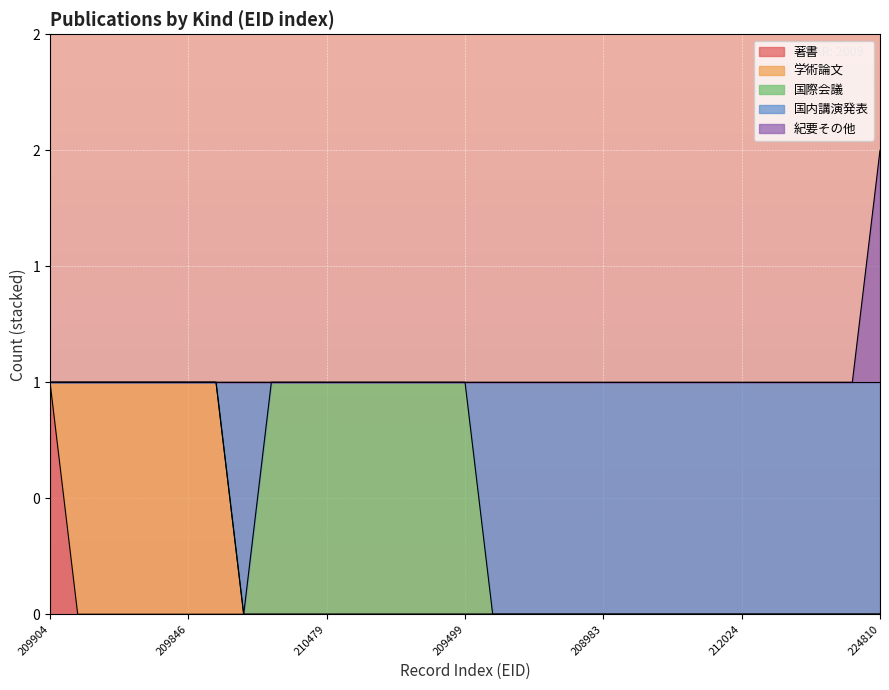

Which series has the largest range (max minus min)?

著書